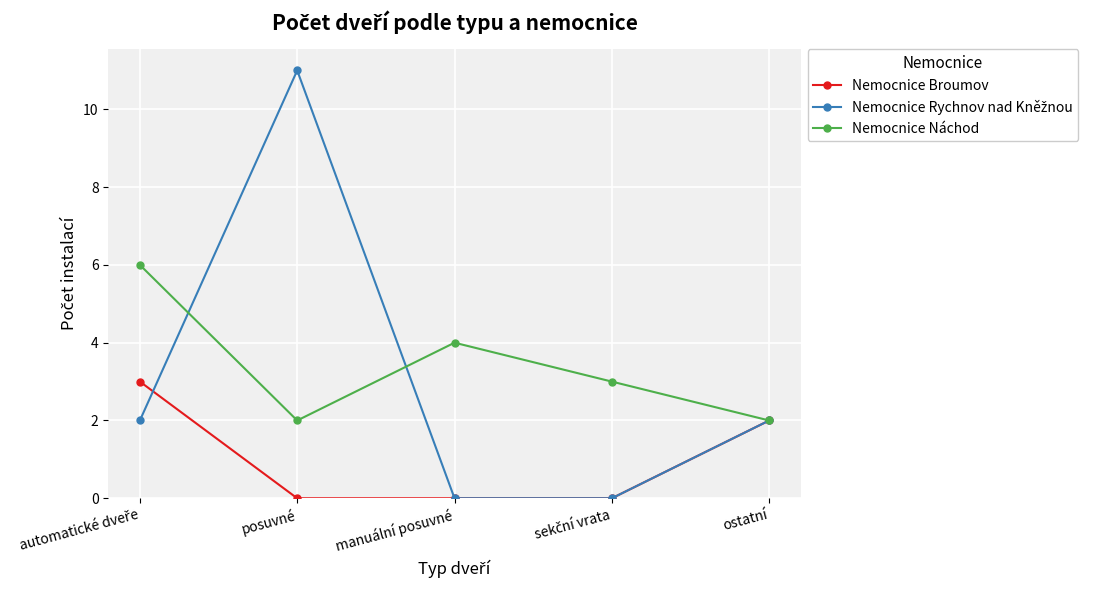

What value does the Nemocnice Náchod series have at manuální posuvné?

4